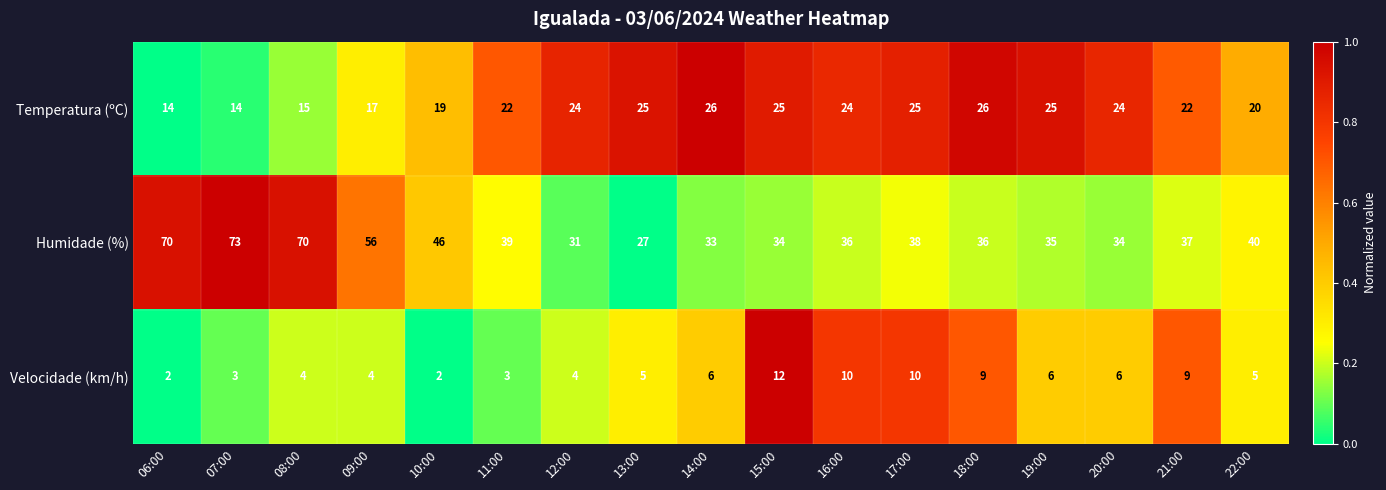

The Temperatura (ºC) series shows 14 at 06:00. True or false?

True